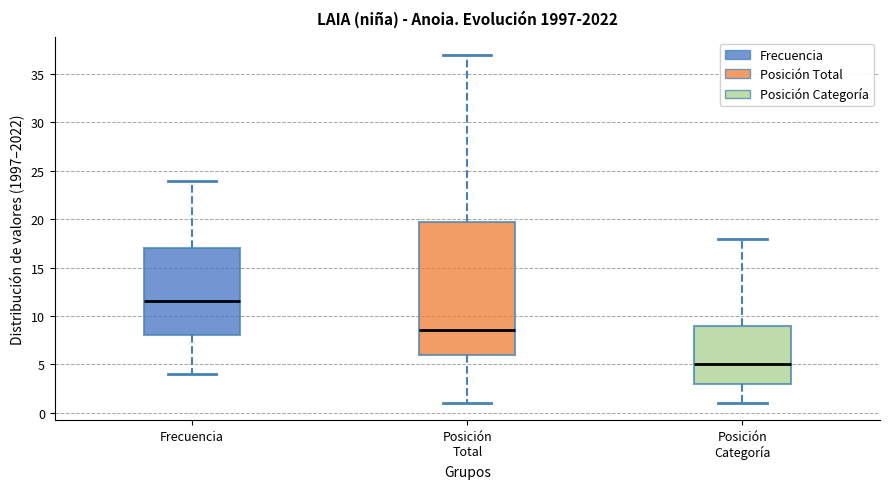

Reading left to right, read every box against the y-axis: the position of its median line, the range the box covers, and the ends of its whiskers. The values are not printed on the chart, so give them approximately, as read against the axis.

Frecuencia: median 11.5, box 8.0 to 17.0, whiskers 4.0 to 24.0
Posición Total: median 8.5, box 6.0 to 20.0, whiskers 1.0 to 37.0
Posición Categoría: median 5.0, box 3.0 to 9.0, whiskers 1.0 to 18.0